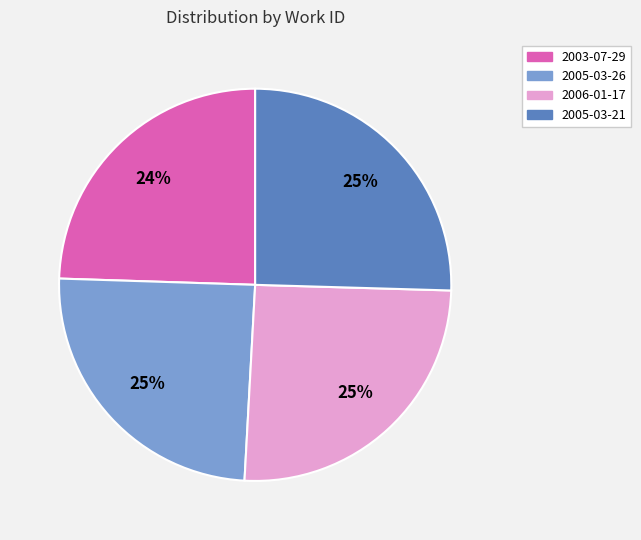

What is the ratio of the value at 2003-07-29 to the value at 2005-03-21?

1.0